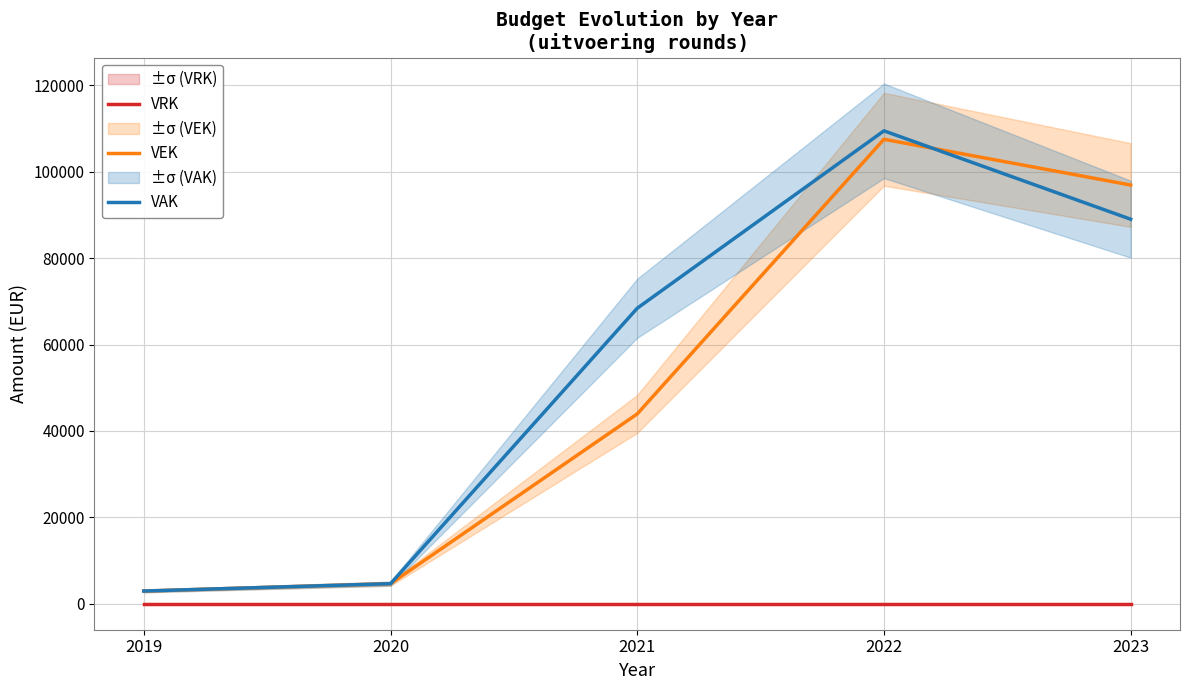

What is the lowest value of the VAK series?

2936